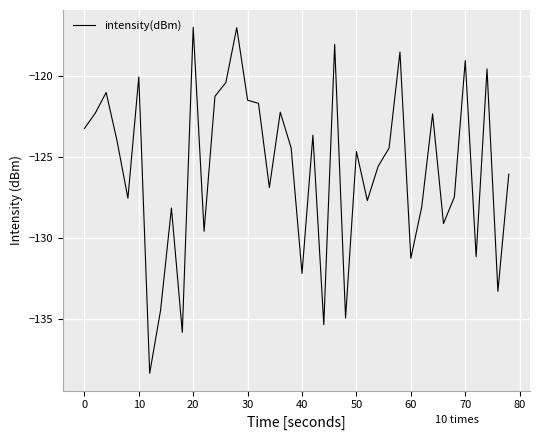

What is the smallest value displayed?

-138.4